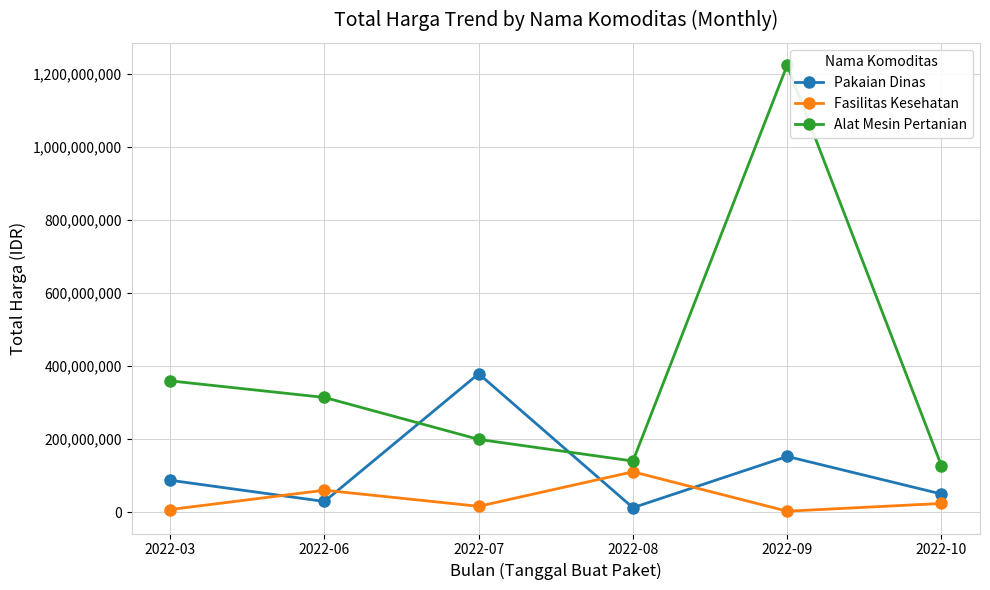

True or false: Fasilitas Kesehatan has a value of 15787200 at 2022-07.

True